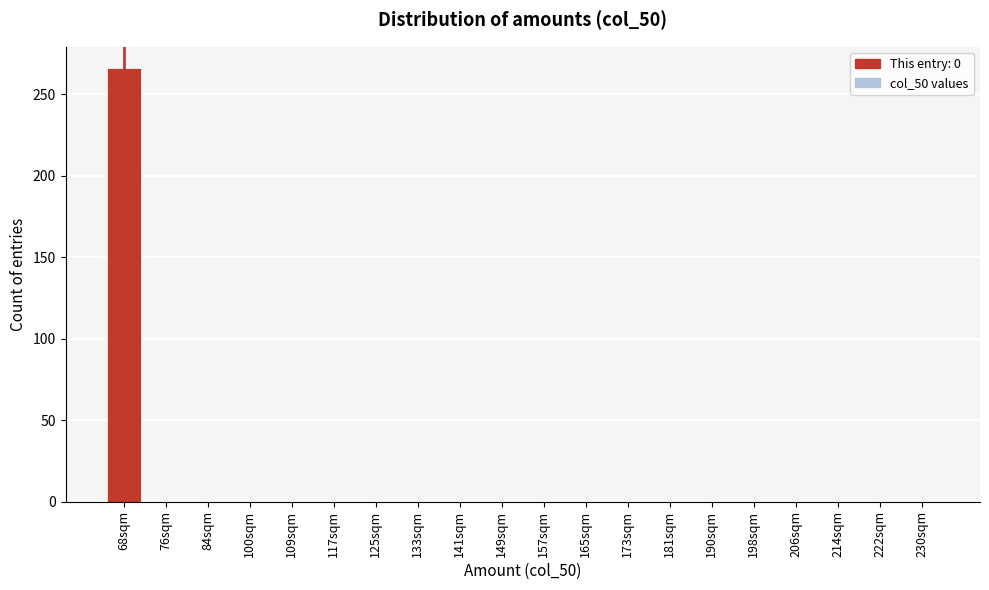

Reading left to right, what are all the values shown in this chart?

68sqm=266	76sqm=0	84sqm=0	100sqm=0	109sqm=0	117sqm=0	125sqm=0	133sqm=0	141sqm=0	149sqm=0	157sqm=0	165sqm=0	173sqm=0	181sqm=0	190sqm=0	198sqm=0	206sqm=0	214sqm=0	222sqm=0	230sqm=0